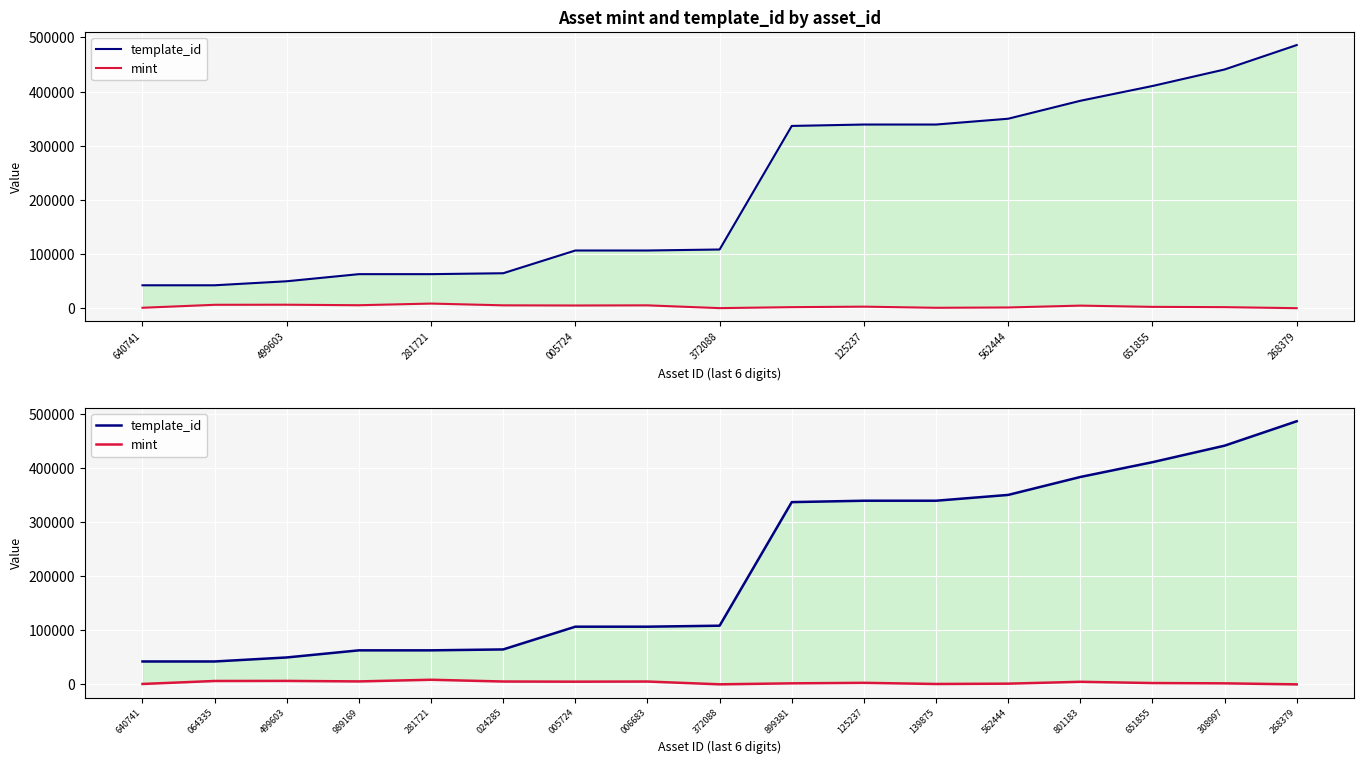

In mint, how many points are lower than both neighbors (excluding endpoints)?

4